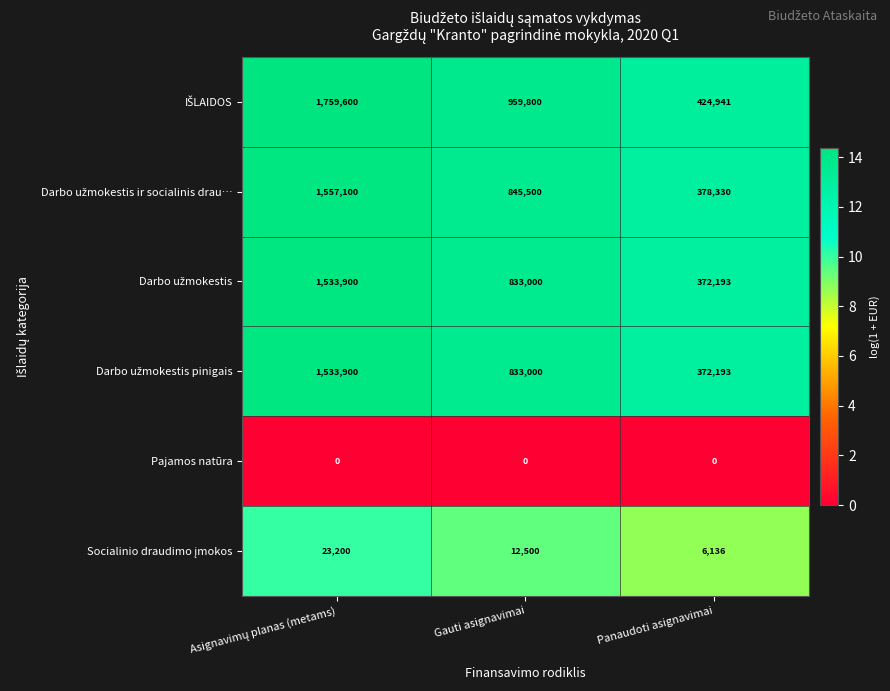

What is the greatest value displayed?

1759600